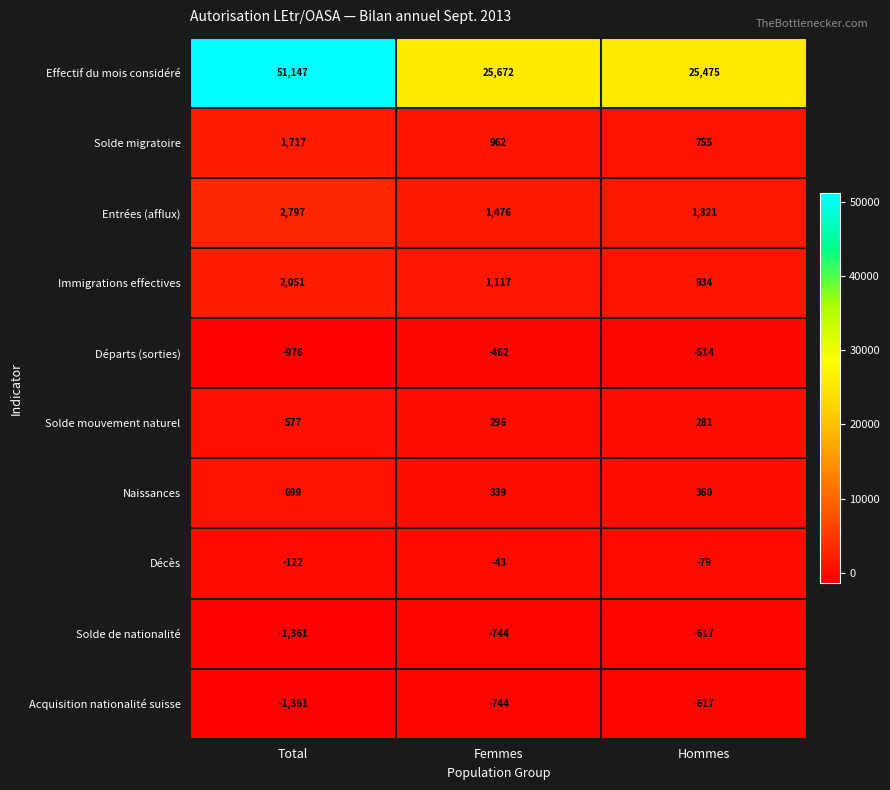

Reading left to right, list all the values displayed in this chart.

Effectif du mois considéré: Total=51147	Femmes=25672	Hommes=25475
Solde migratoire: Total=1717	Femmes=962	Hommes=755
Entrées (afflux): Total=2797	Femmes=1476	Hommes=1321
Immigrations effectives: Total=2051	Femmes=1117	Hommes=934
Départs (sorties): Total=-976	Femmes=-462	Hommes=-514
Solde mouvement naturel: Total=577	Femmes=296	Hommes=281
Naissances: Total=699	Femmes=339	Hommes=360
Décès: Total=-122	Femmes=-43	Hommes=-79
Solde de nationalité: Total=-1361	Femmes=-744	Hommes=-617
Acquisition nationalité suisse: Total=-1361	Femmes=-744	Hommes=-617